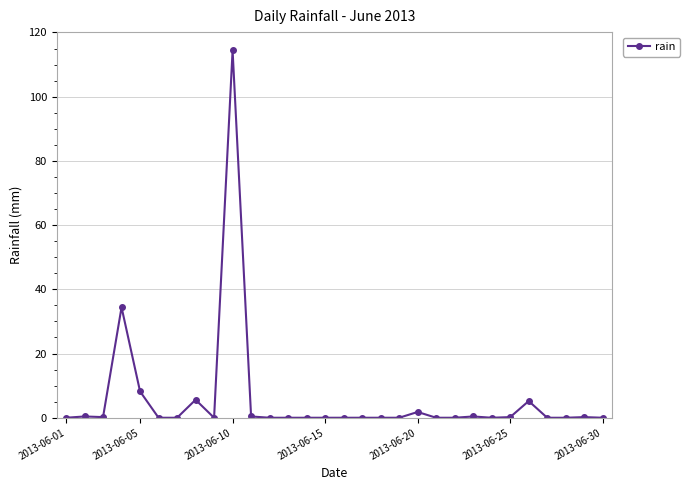

What is the average value?

5.7